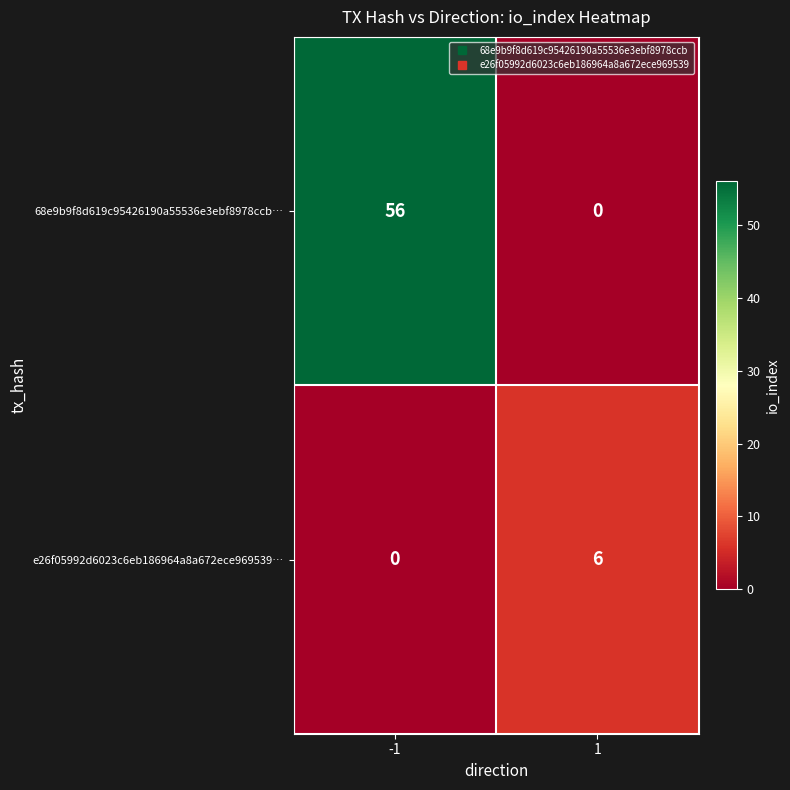

What value does the e26f05992d6023c6eb186964a8a672ece969539… series have at 1?

6